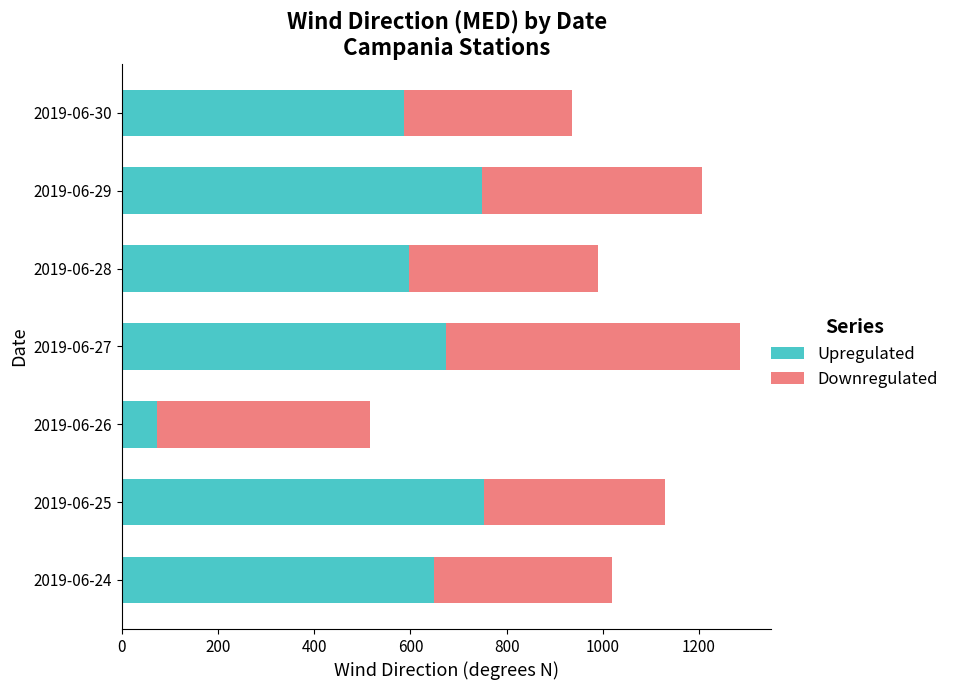

What is the difference between the second highest and minimum values in the Upregulated series?

676